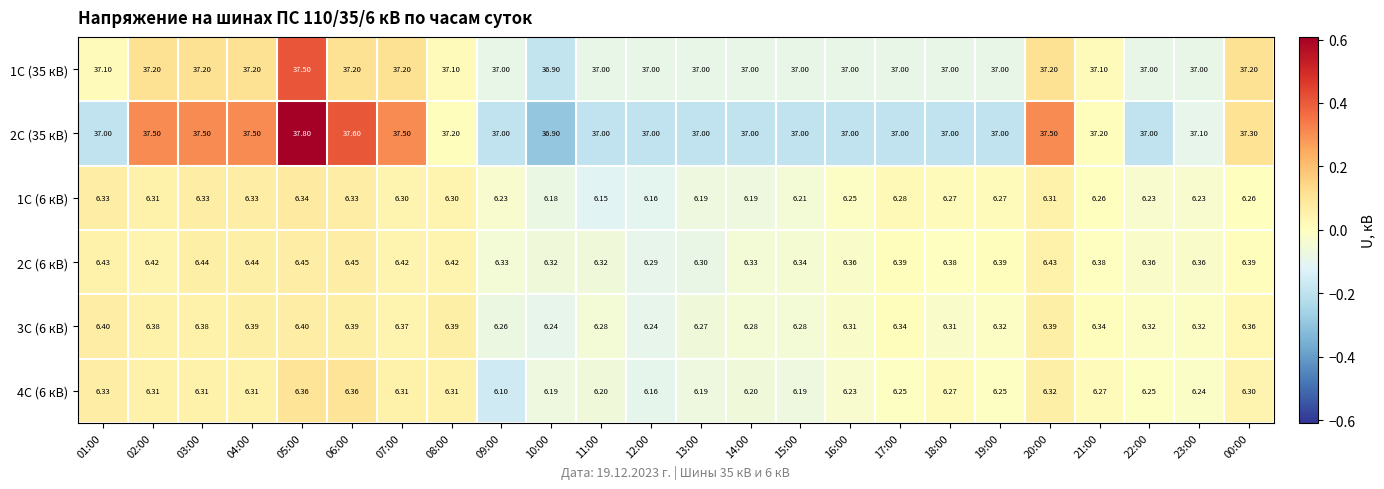

Is the value of 2С (6 кВ) at 21:00 greater than the value of 3С (6 кВ) at 08:00?

No